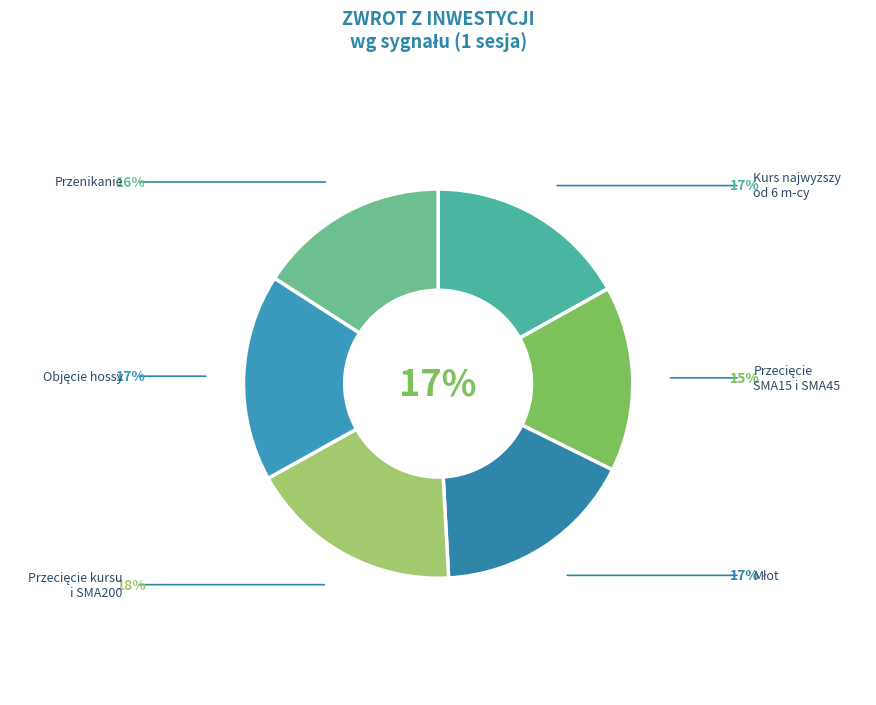

True or false: objęcie hossy accounts for 8% of the total.

False